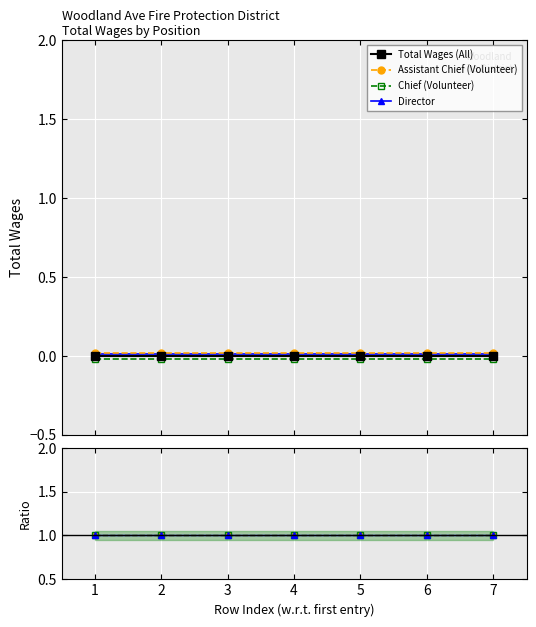

True or false: Chief (Volunteer) has more than 1 interior local peaks.

False